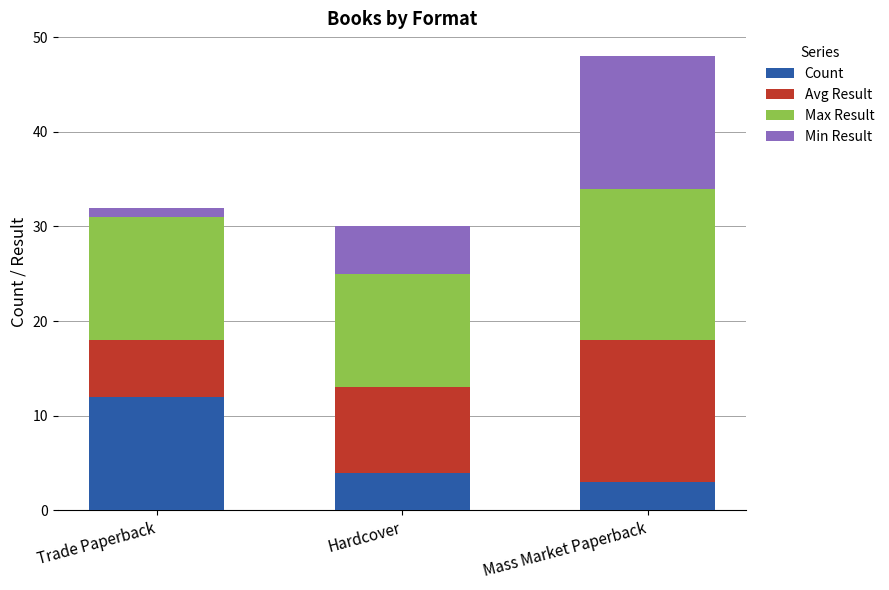

At which category is the sum across all series the highest?

Mass Market Paperback